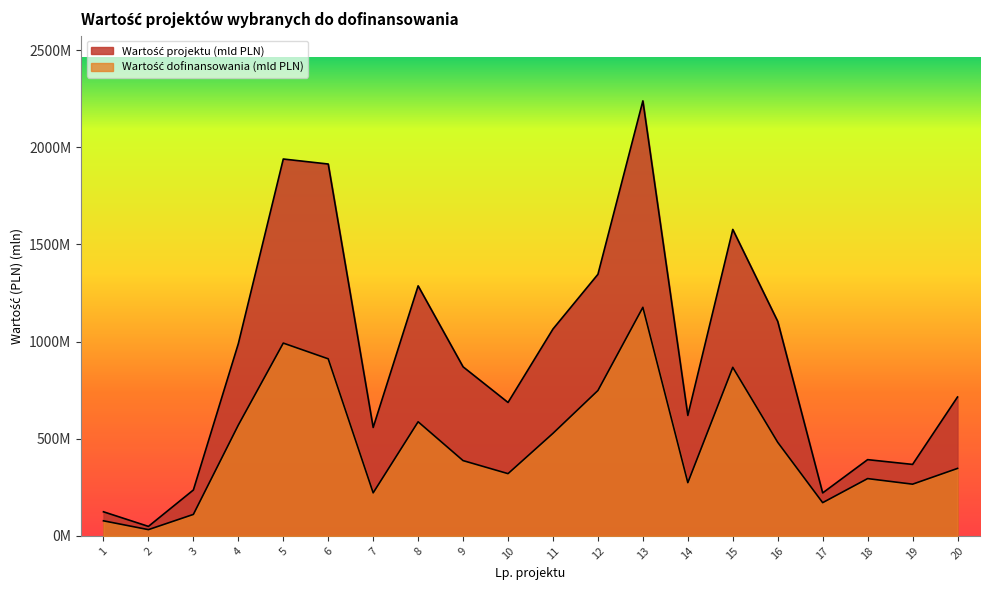

The Wartość projektu (mld PLN) series shows 48.9 at 2. True or false?

True